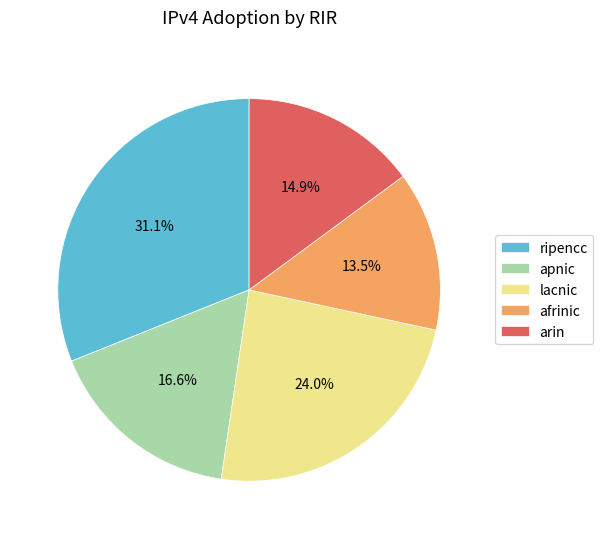

Does arin account for over 50% of the chart?

No